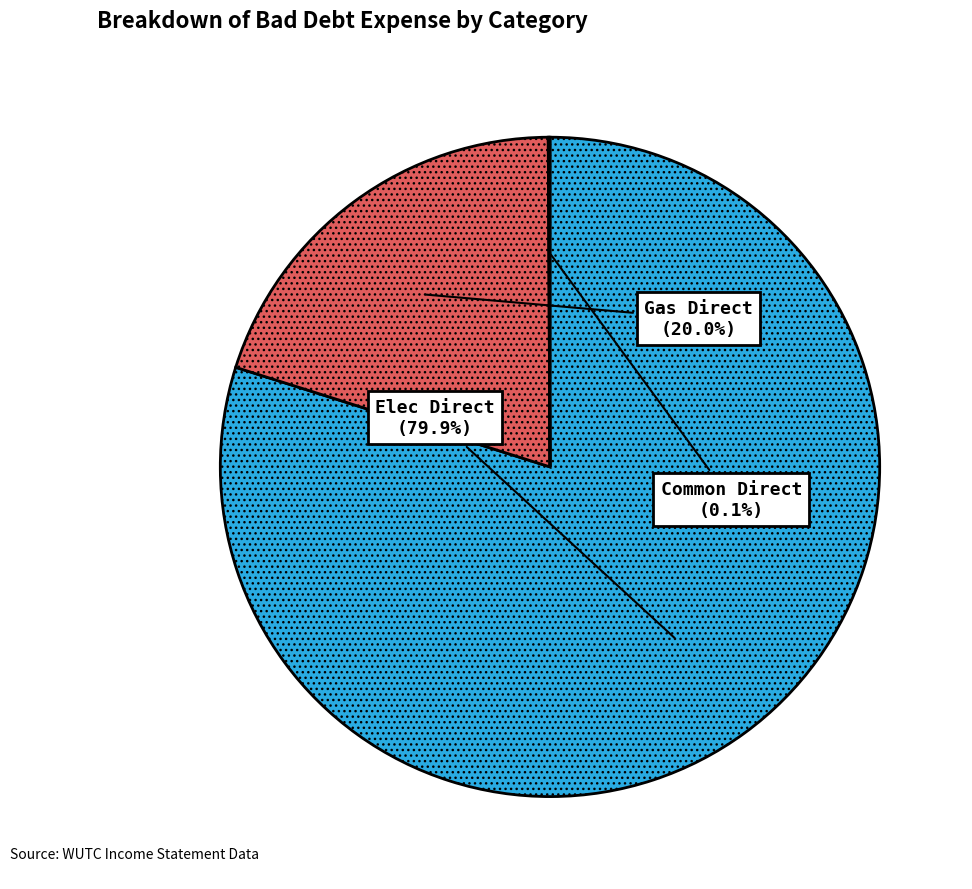

What is the largest slice in the pie chart?

Elec Direct